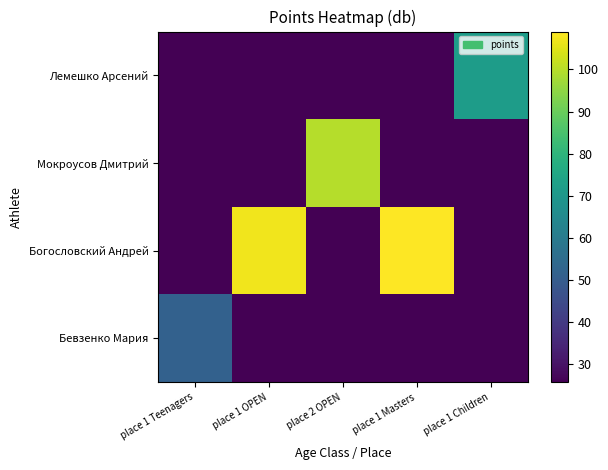

Reading left to right, what are all the values shown in this chart?

Бевзенко Мария: place 1 Teenagers=51.5	place 1 OPEN=25.8	place 2 OPEN=25.8	place 1 Masters=25.8	place 1 Children=25.8
Богословский Андрей: place 1 Teenagers=25.8	place 1 OPEN=107.1	place 2 OPEN=25.8	place 1 Masters=109.0	place 1 Children=25.8
Мокроусов Дмитрий: place 1 Teenagers=25.8	place 1 OPEN=25.8	place 2 OPEN=99.7	place 1 Masters=25.8	place 1 Children=25.8
Лемешко Арсений: place 1 Teenagers=25.8	place 1 OPEN=25.8	place 2 OPEN=25.8	place 1 Masters=25.8	place 1 Children=71.8